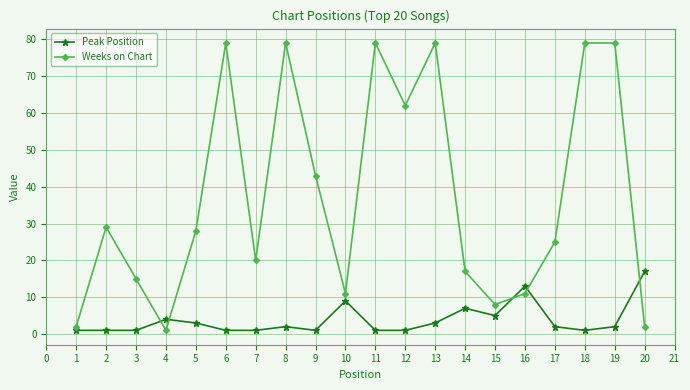

How many interior local valleys does the Weeks on Chart series have?

5